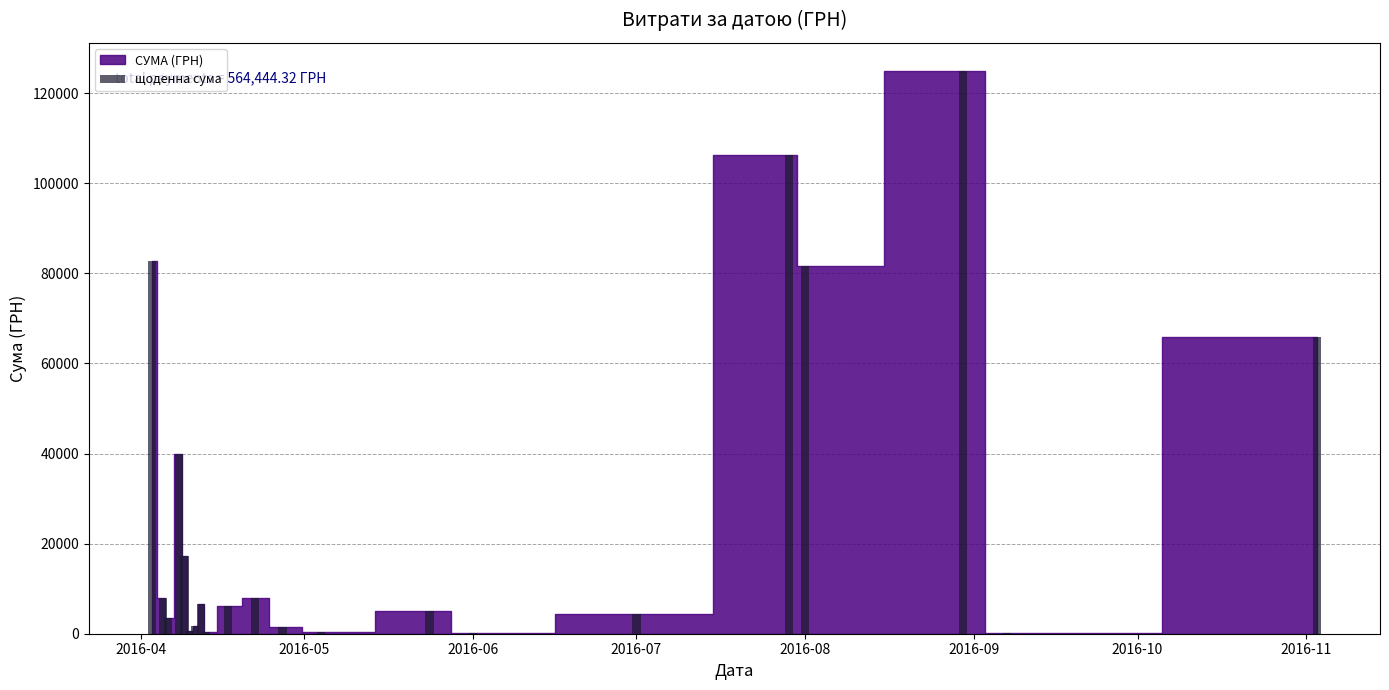

Are the bars horizontal?

No